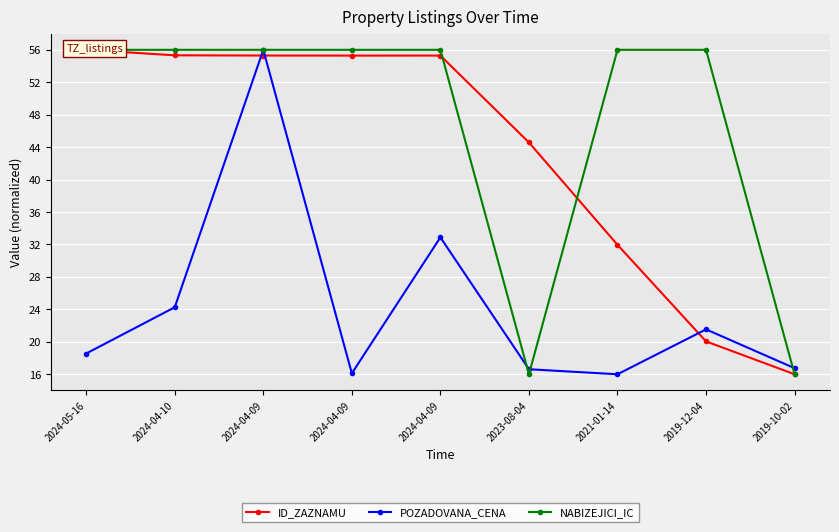

What is the lowest value of the ID_ZAZNAMU series?

16.0